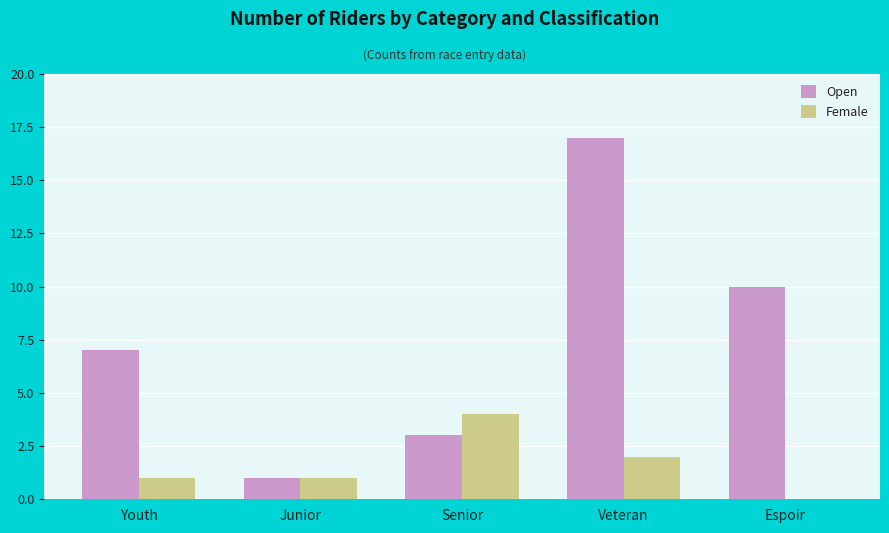

What is the maximum value for Open?

17